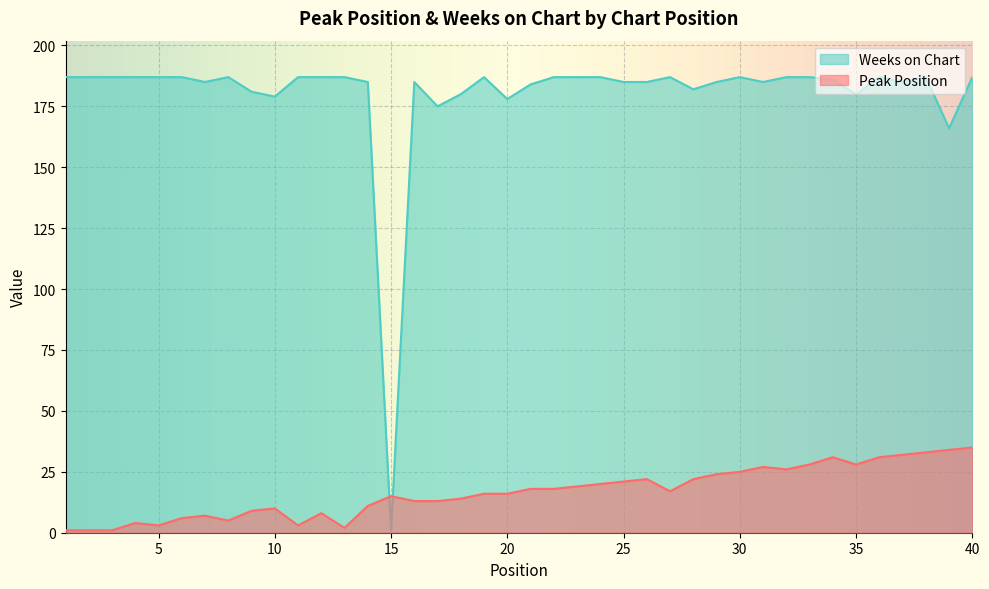

Which label corresponds to the largest value in the chart?

1